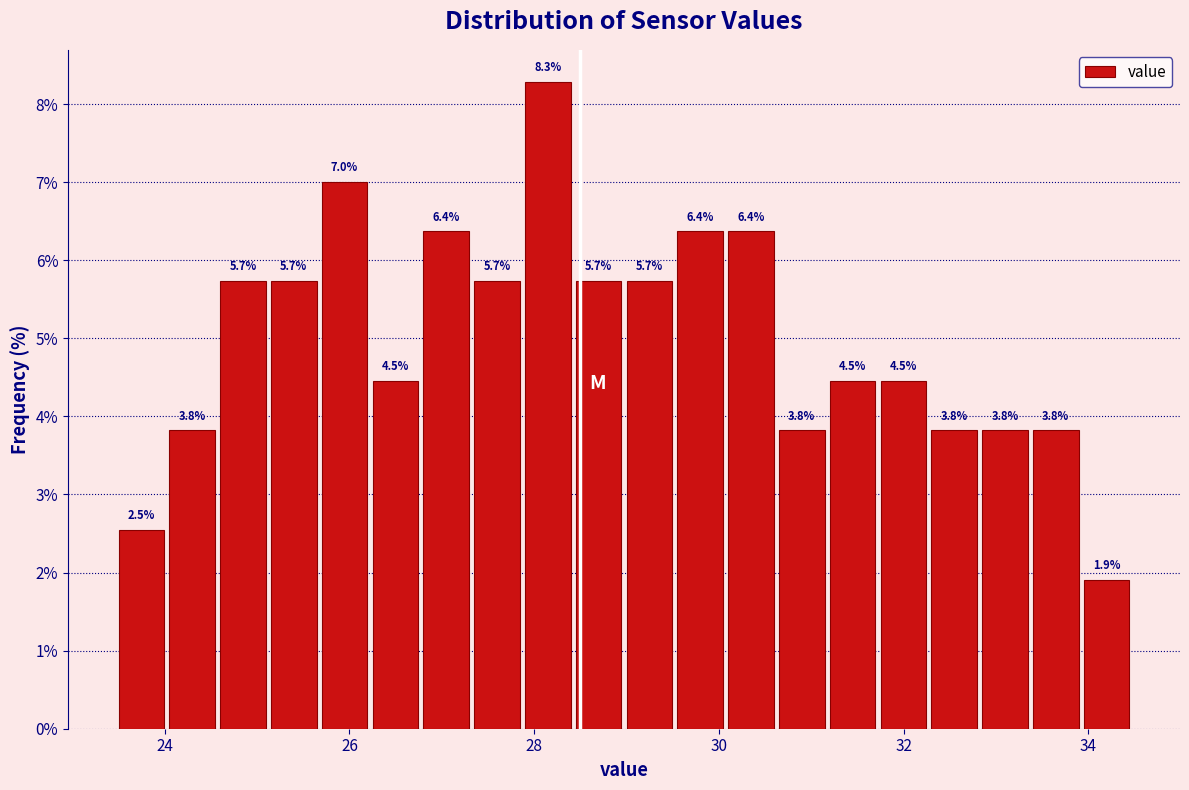

Around what value on the x-axis is the tallest bar? Give the approximate position of its centre, as read against the axis.

28.2